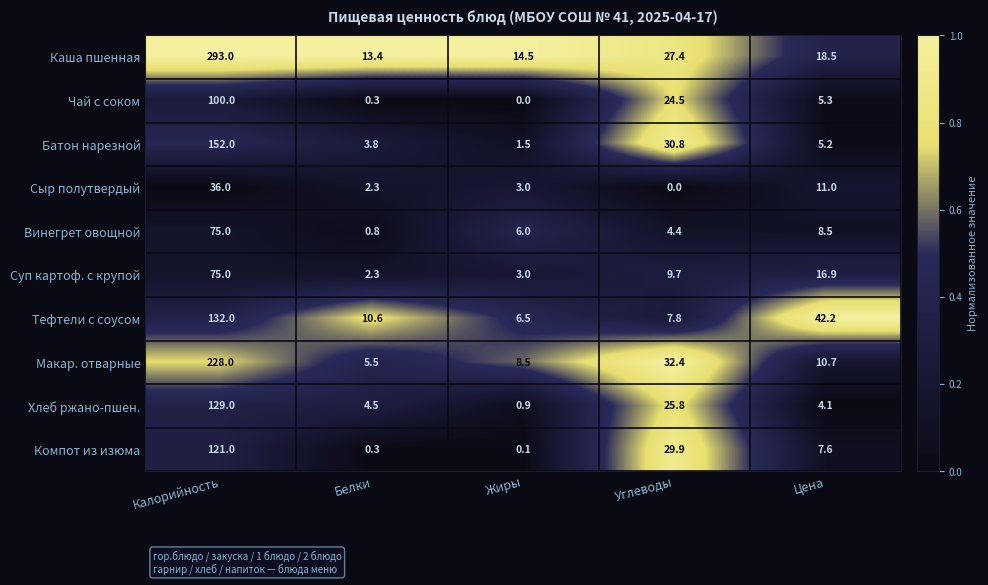

Where does the Суп картоф. с крупой series first go above 9?

Калорийность